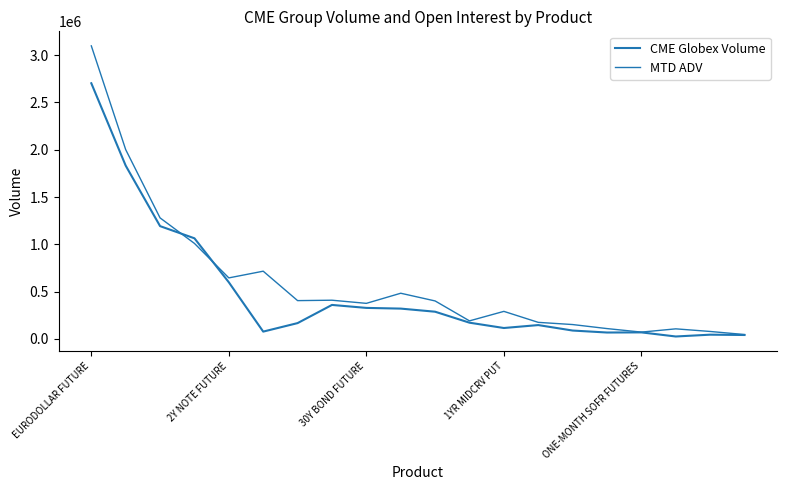

List the series in order of their peak value, highest first.

MTD ADV, CME Globex Volume